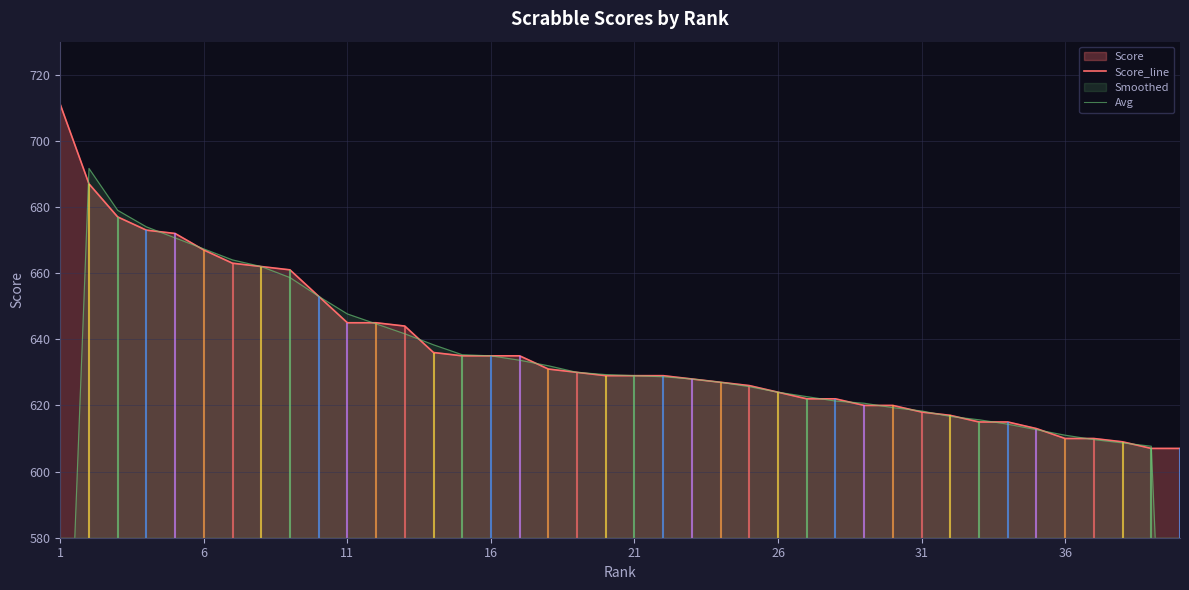

Which series has the largest total across all categories?

Score_line